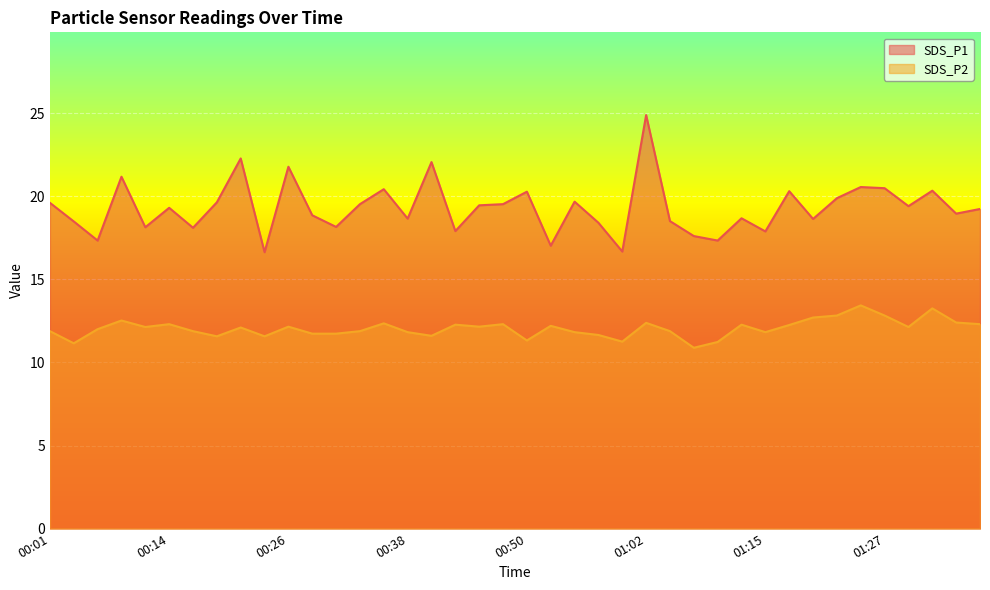

What is the label of the 8th point from the right?

01:20